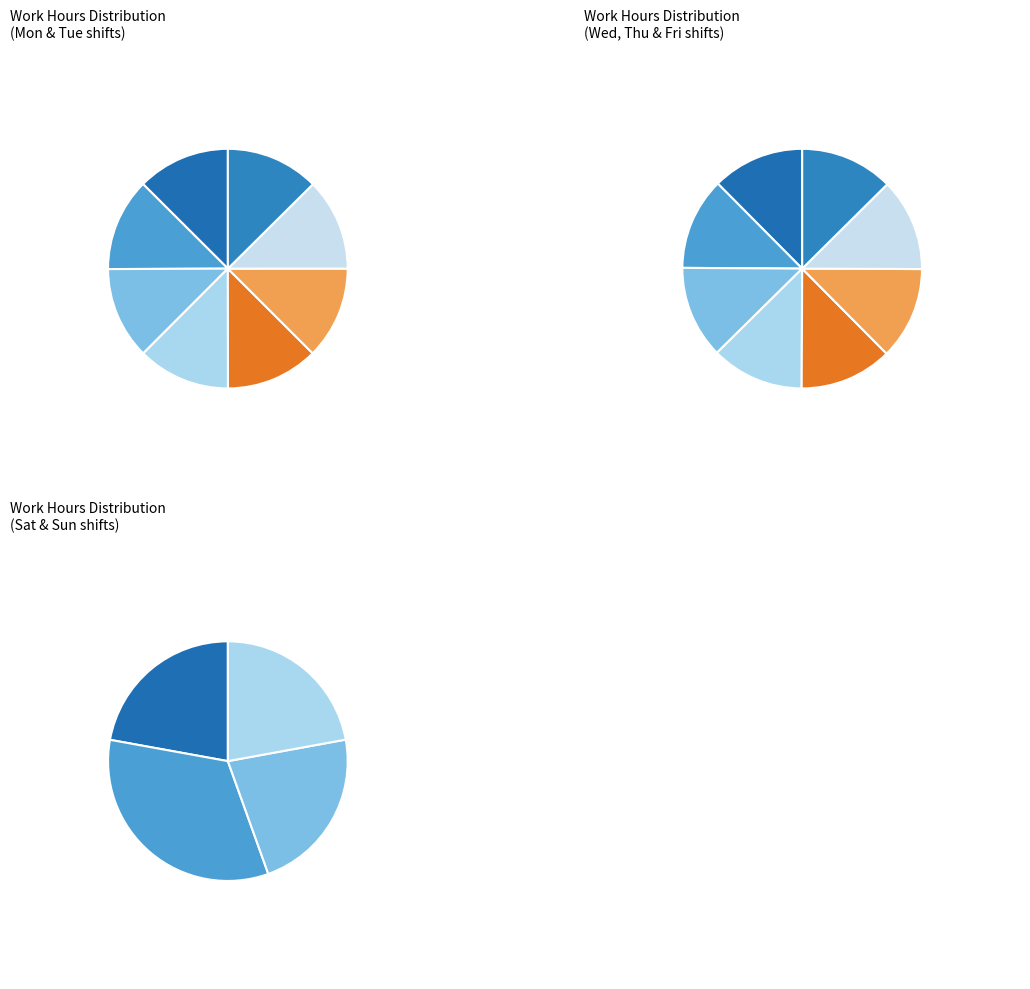

Is it true that 11-Sat is 16% of the pie?

False